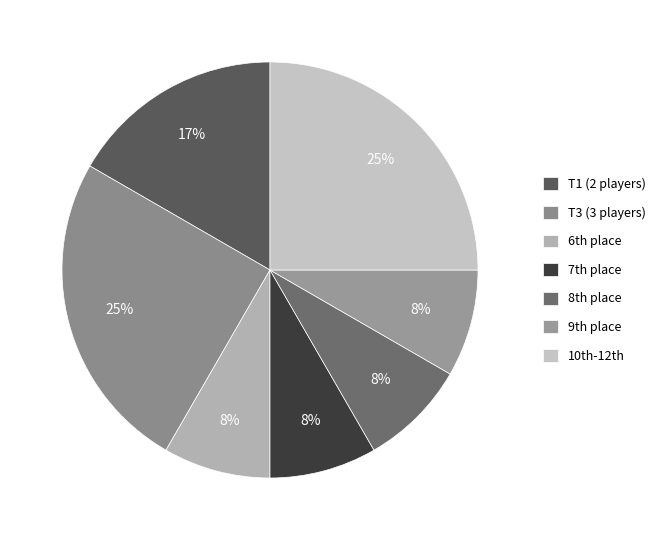

Count the number of slices in the pie.

7